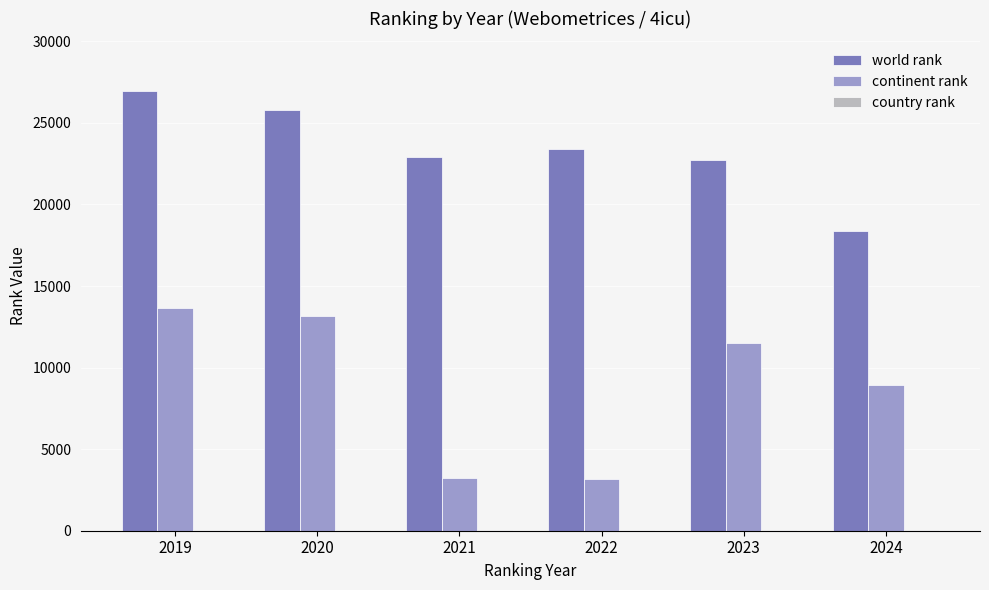

Which series has the largest total across all categories?

world rank